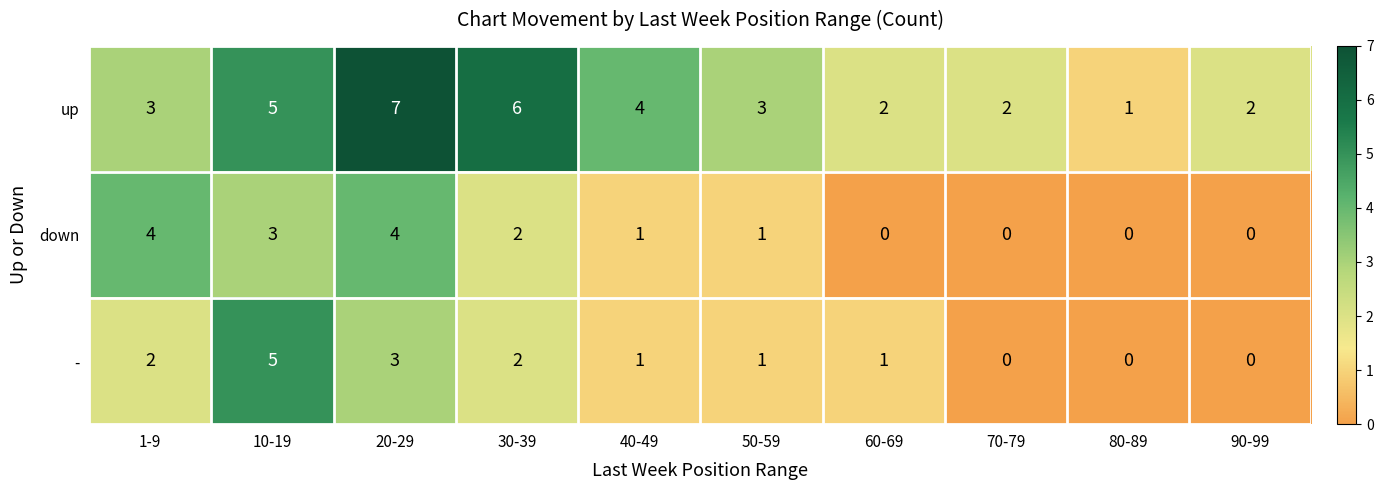

What is the greatest value displayed?

7